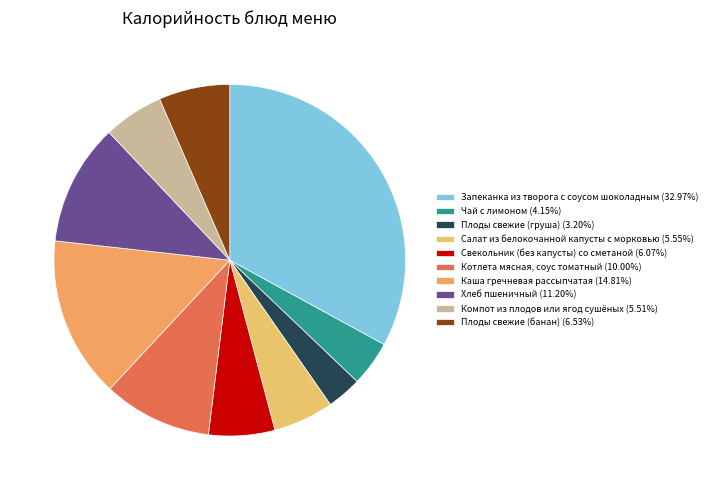

Count the number of slices in the pie.

10